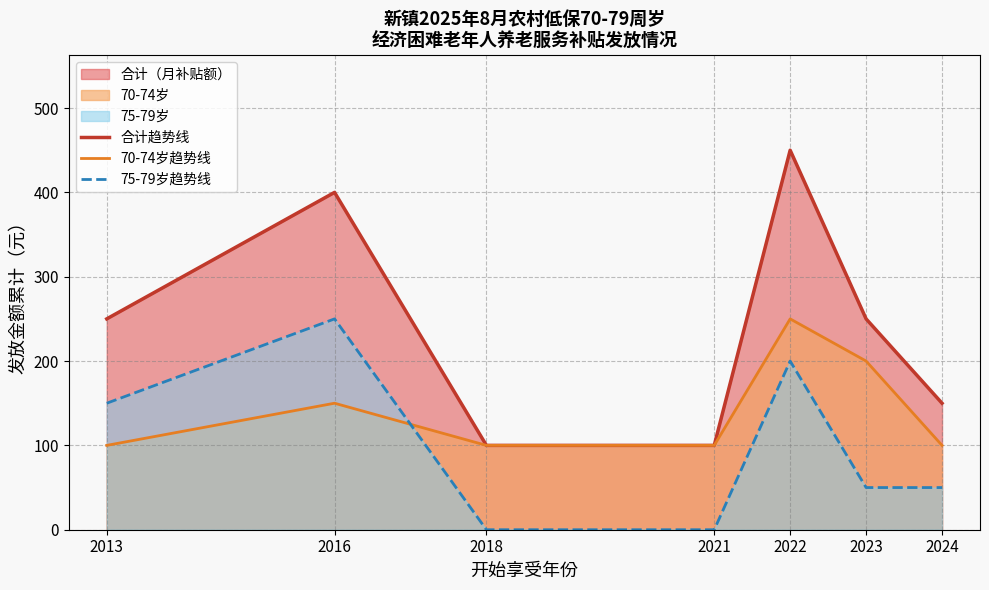

What is the maximum value for 70-74岁趋势线?

250